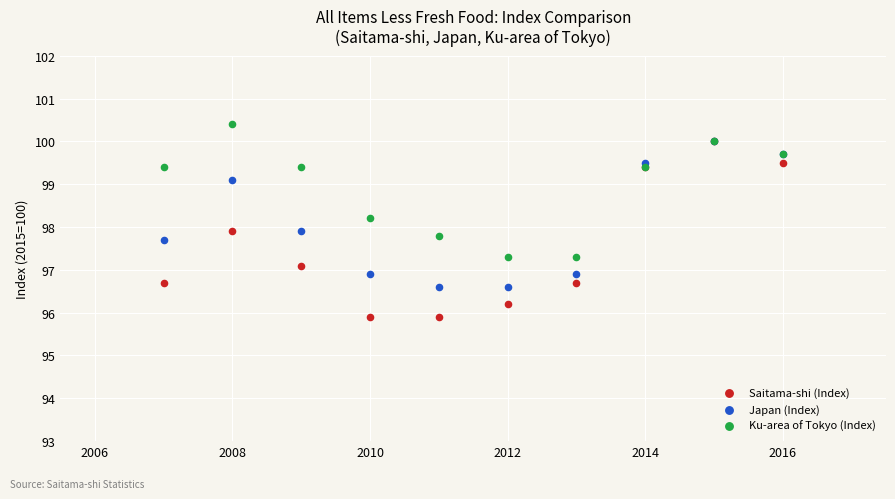

What are all the series names shown in the legend?

Saitama-shi (Index), Japan (Index), Ku-area of Tokyo (Index)